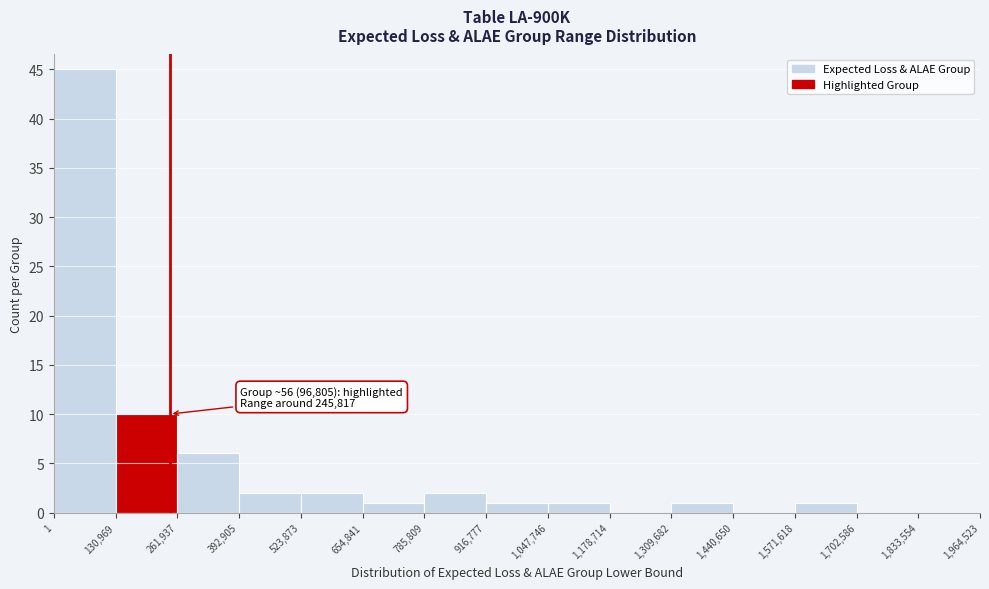

Which range on the x-axis has the tallest bar?

1 to 130,969